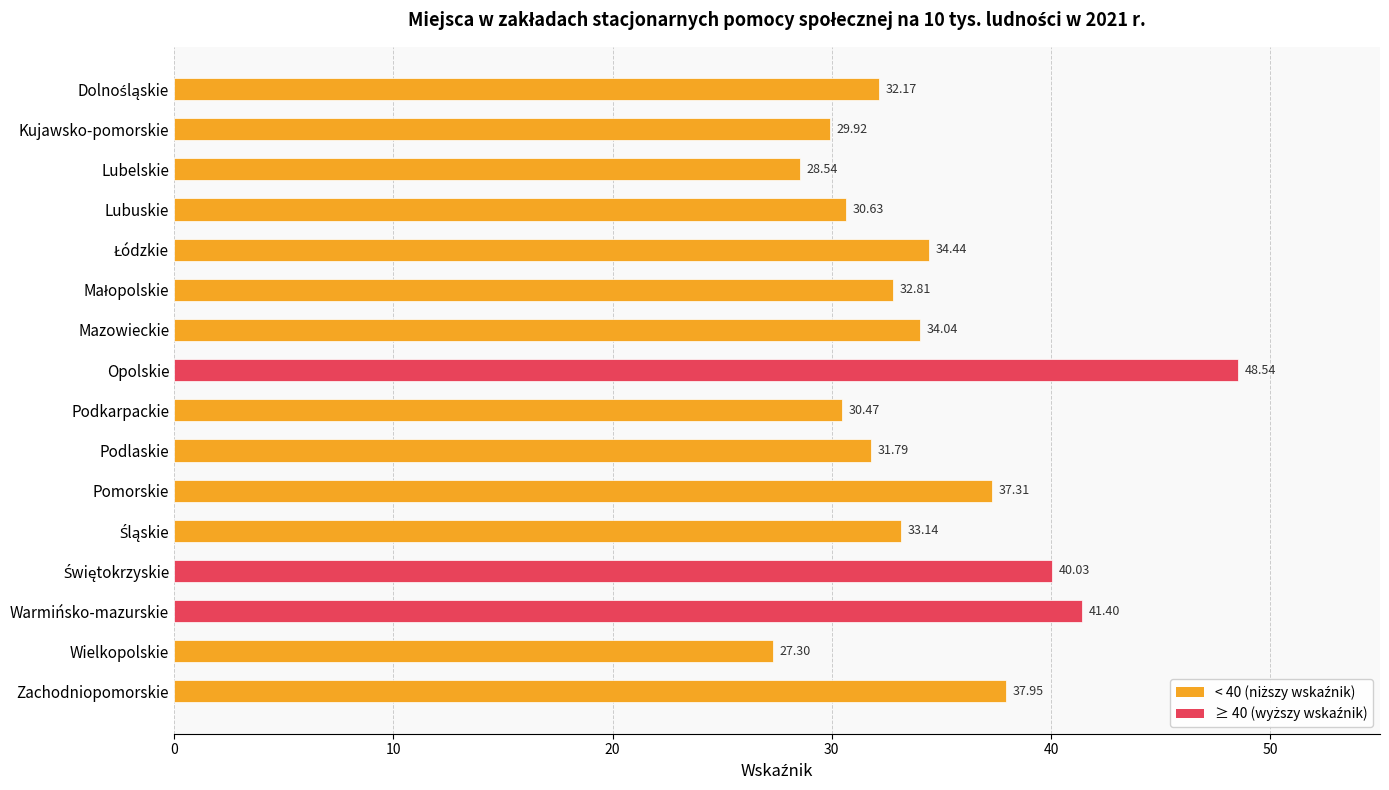

At which category does the chart reach its minimum across all series?

Wielkopolskie